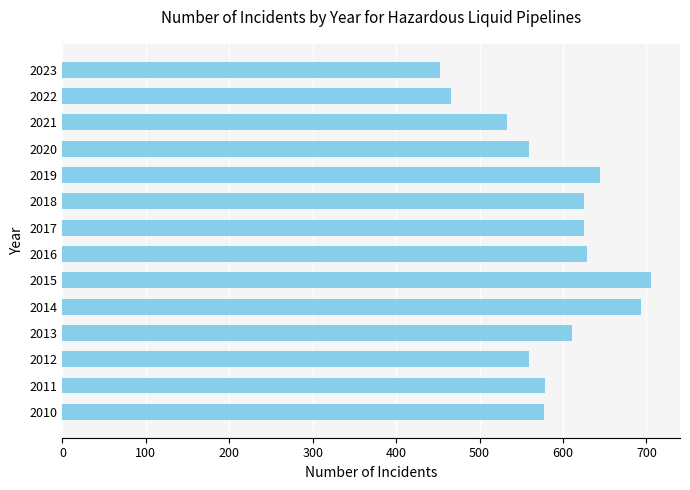

How many bars are there in total?

14